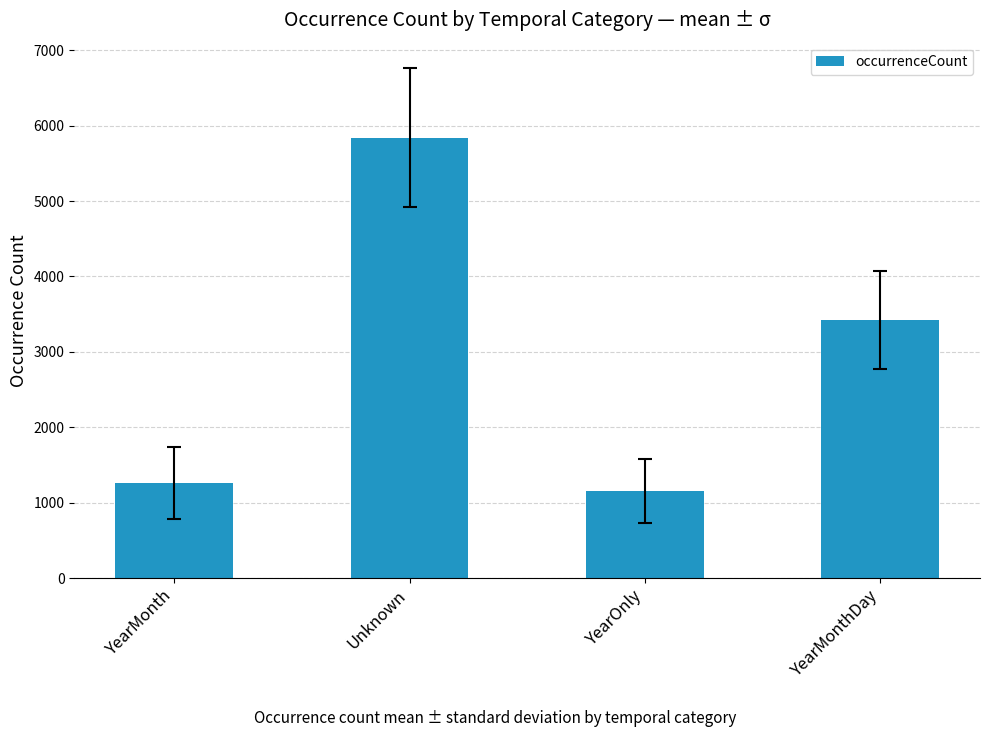

Reading right to left, transcribe all the data shown in this chart.

3418	1153	5842	1262